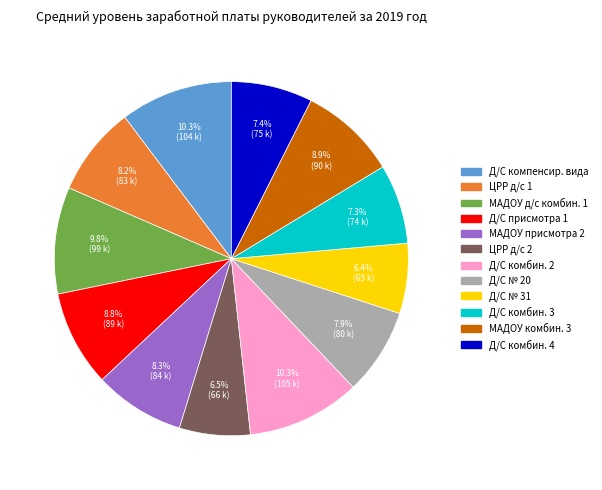

To the nearest percent, what is the average slice percentage?

8%